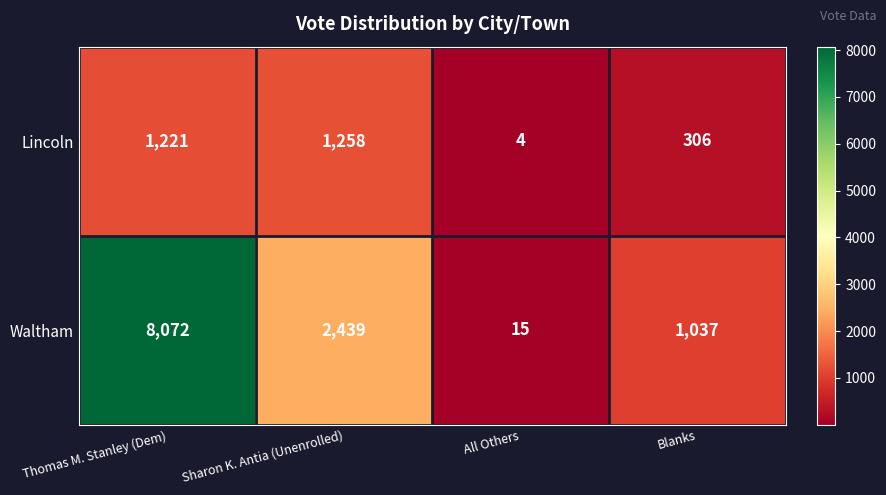

Reading left to right, what are all the values shown in this chart?

Lincoln: 1221	1258	4	306
Waltham: 8072	2439	15	1037